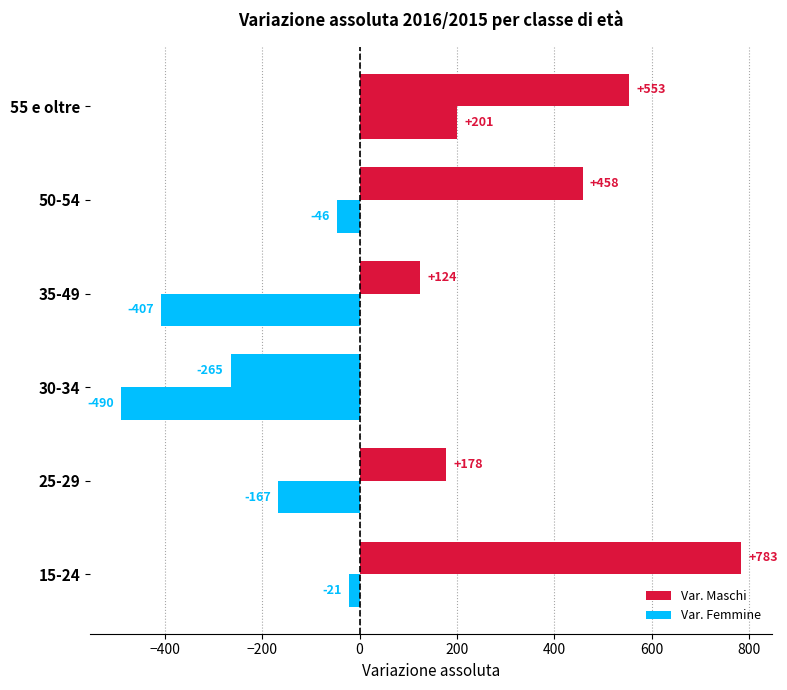

How many negative values does the Var. Femmine series have?

5